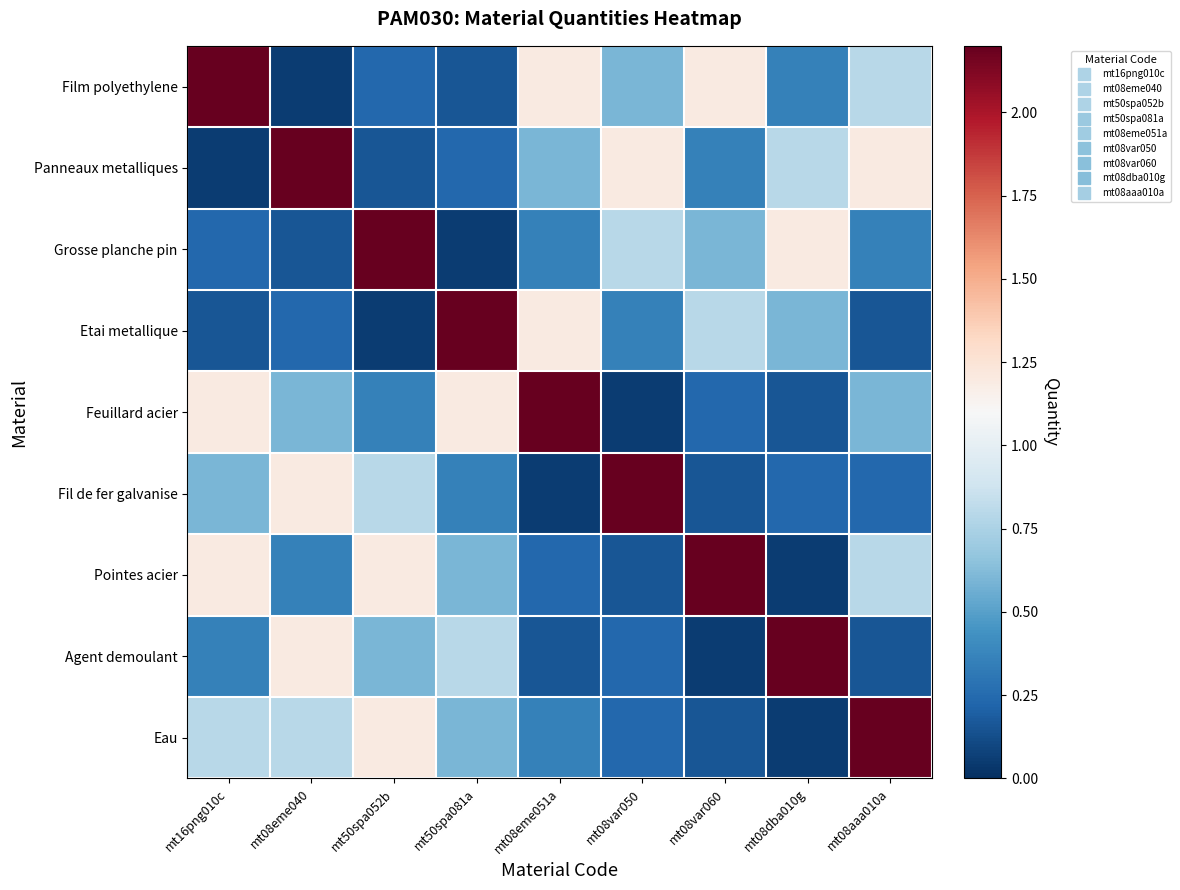

At which category is the sum across all series the highest?

mt16png010c